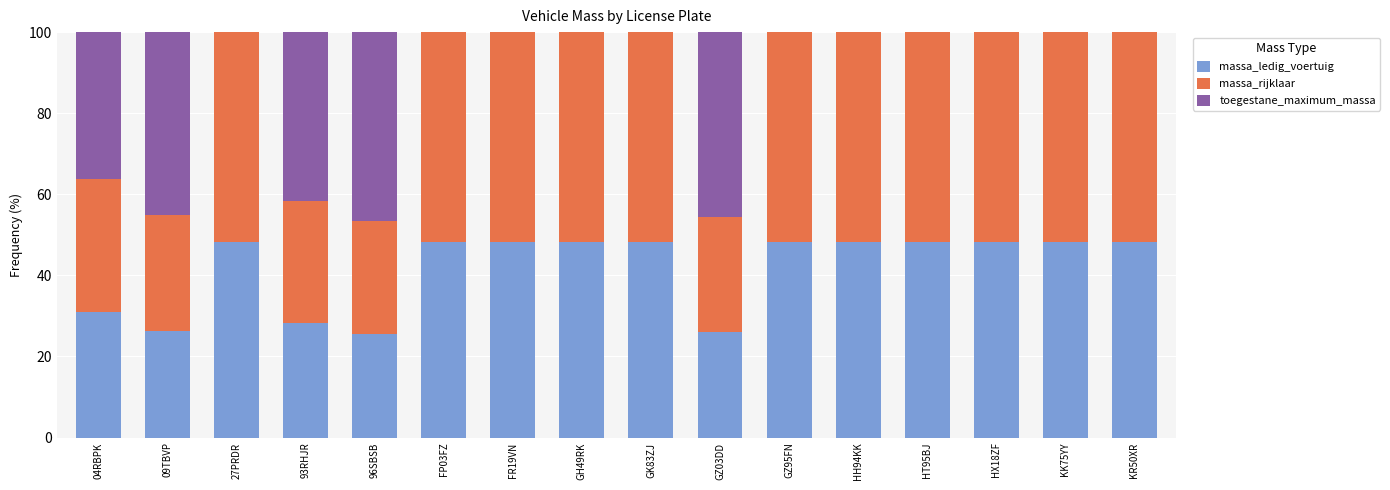

What is the total value across all series at HH94KK?

100.0